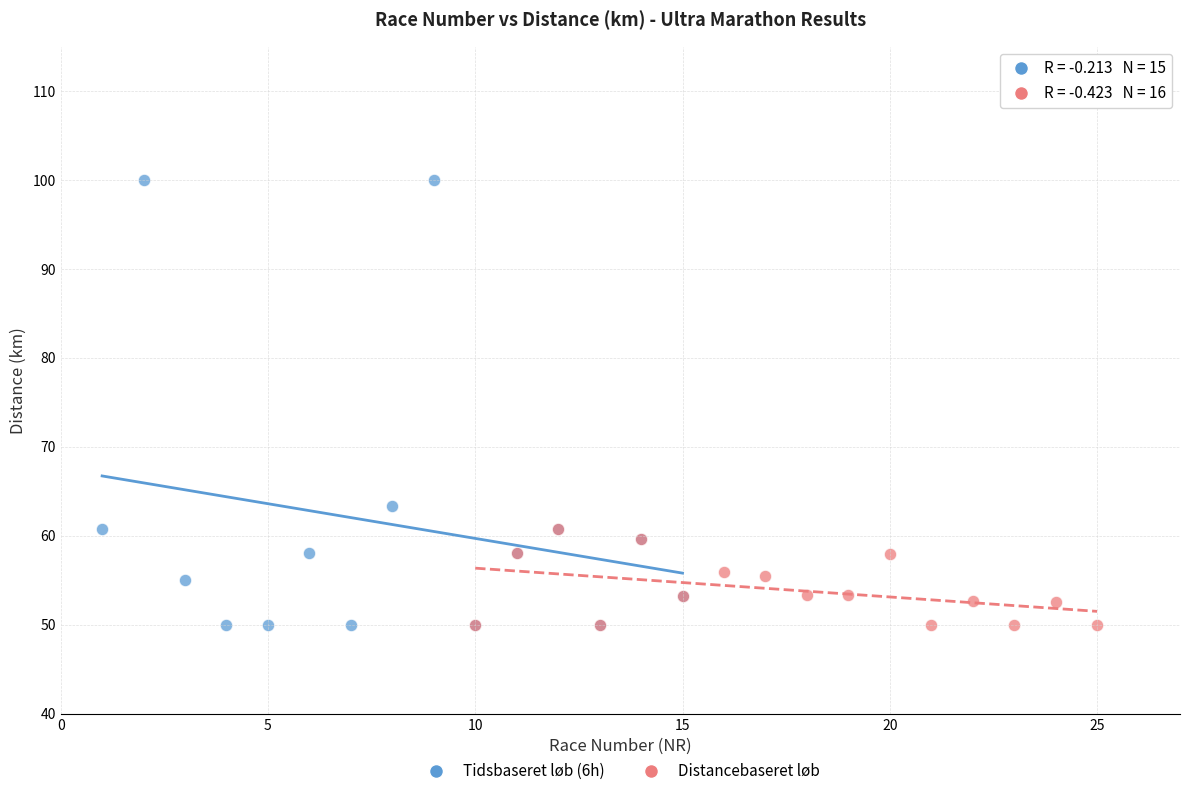

Which series has the largest Y range (max minus min)?

Tidsbaseret løb (6h)